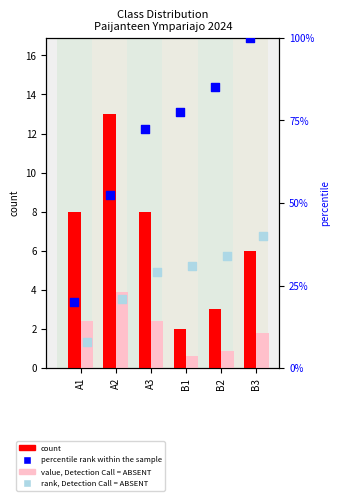

Which series contains the lowest Y value?

value, Detection Call = ABSENT